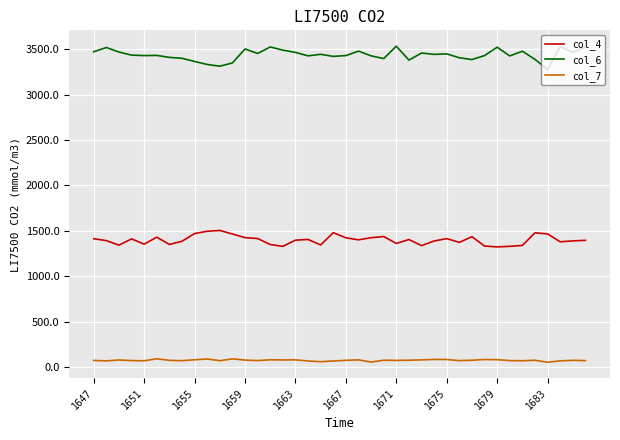

What is the sum of all col_6 values?

137524